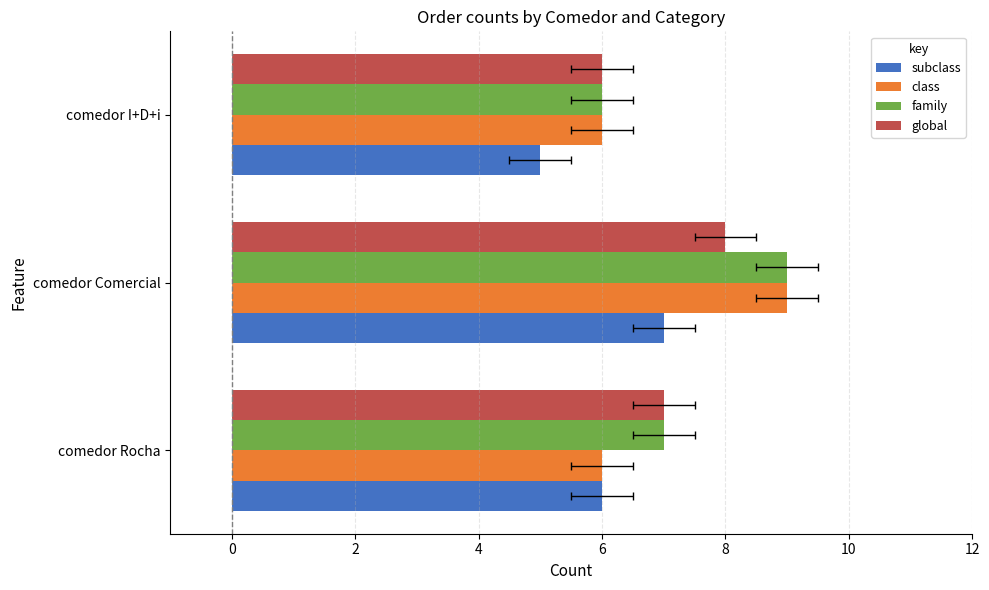

Is the value of class at comedor Rocha greater than the value of global at comedor Comercial?

No